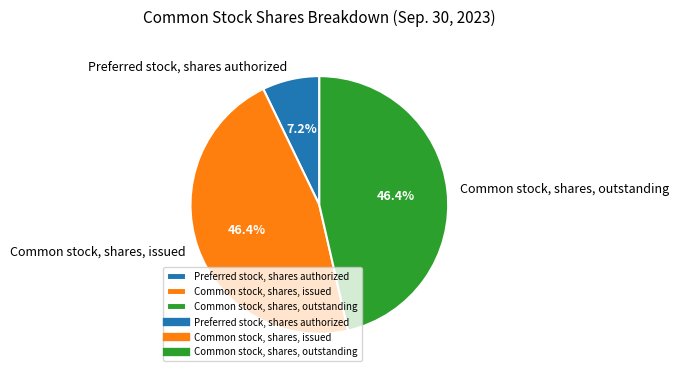

How many slices are in this pie chart?

3